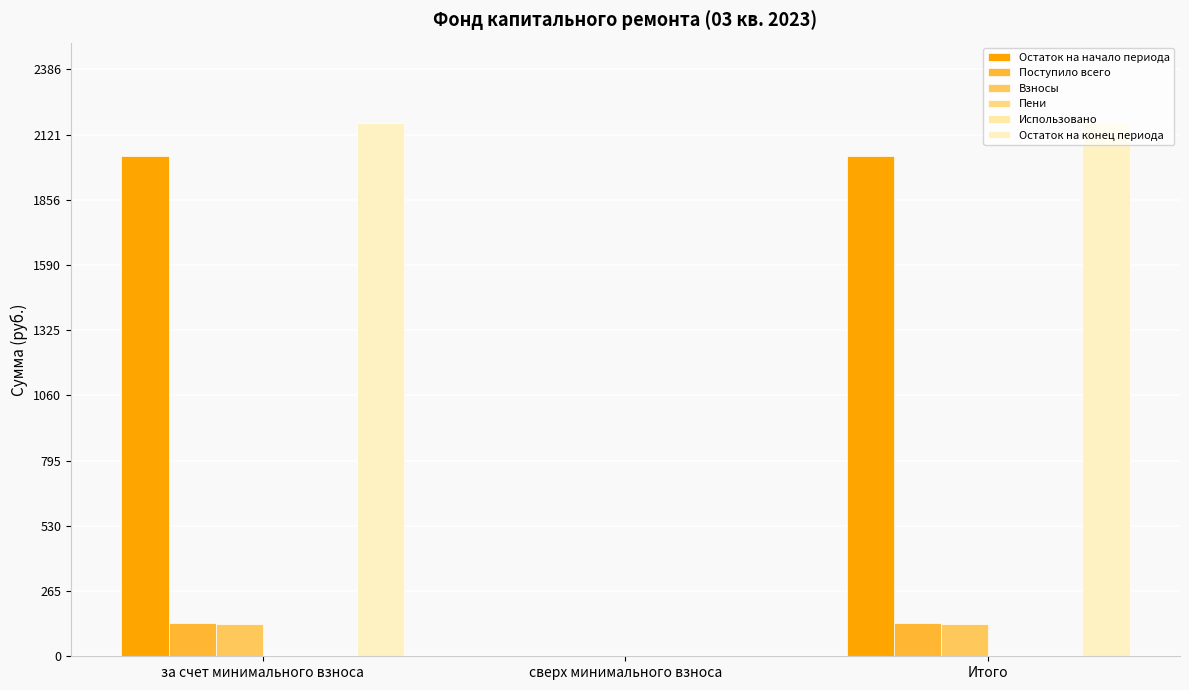

What is the average value of the Пени series?

0.9